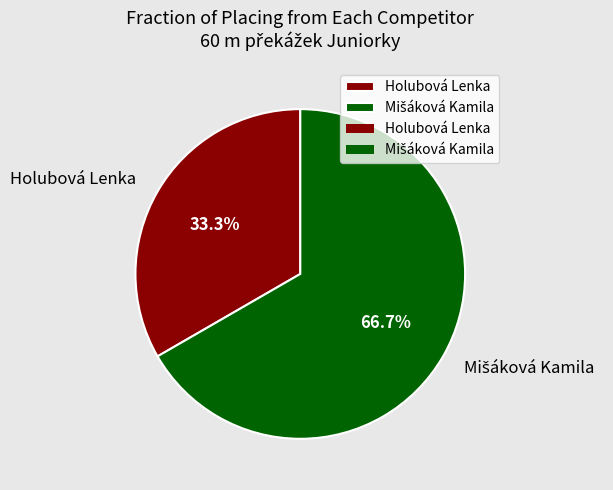

Is there a majority slice in this chart?

Yes